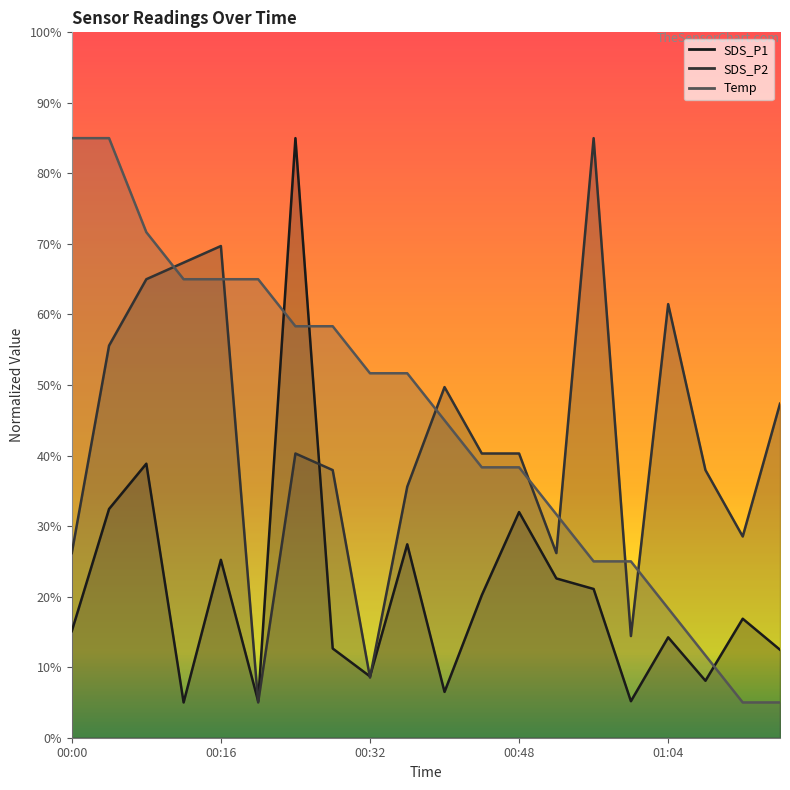

True or false: SDS_P2 and Temp intersect in this chart.

True